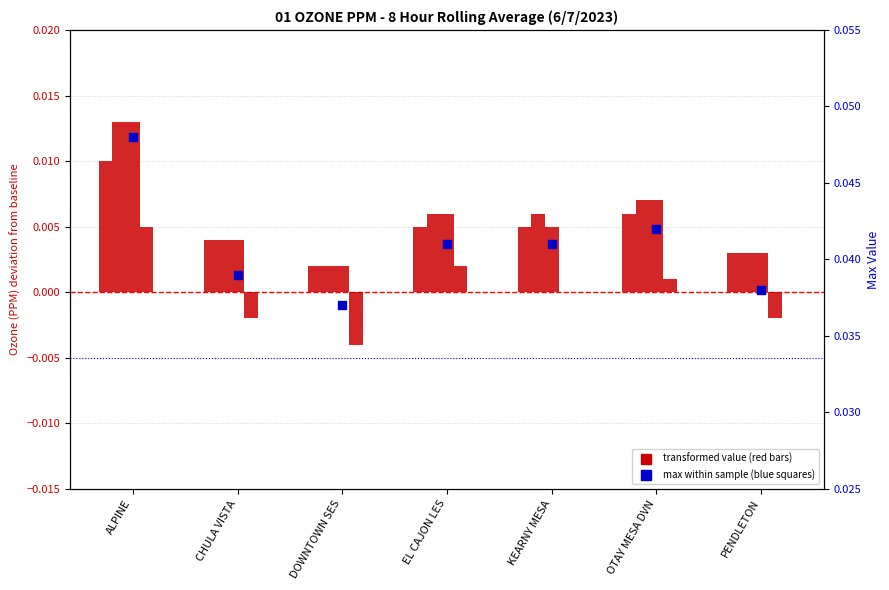

Which series reaches the maximum Y coordinate?

Max